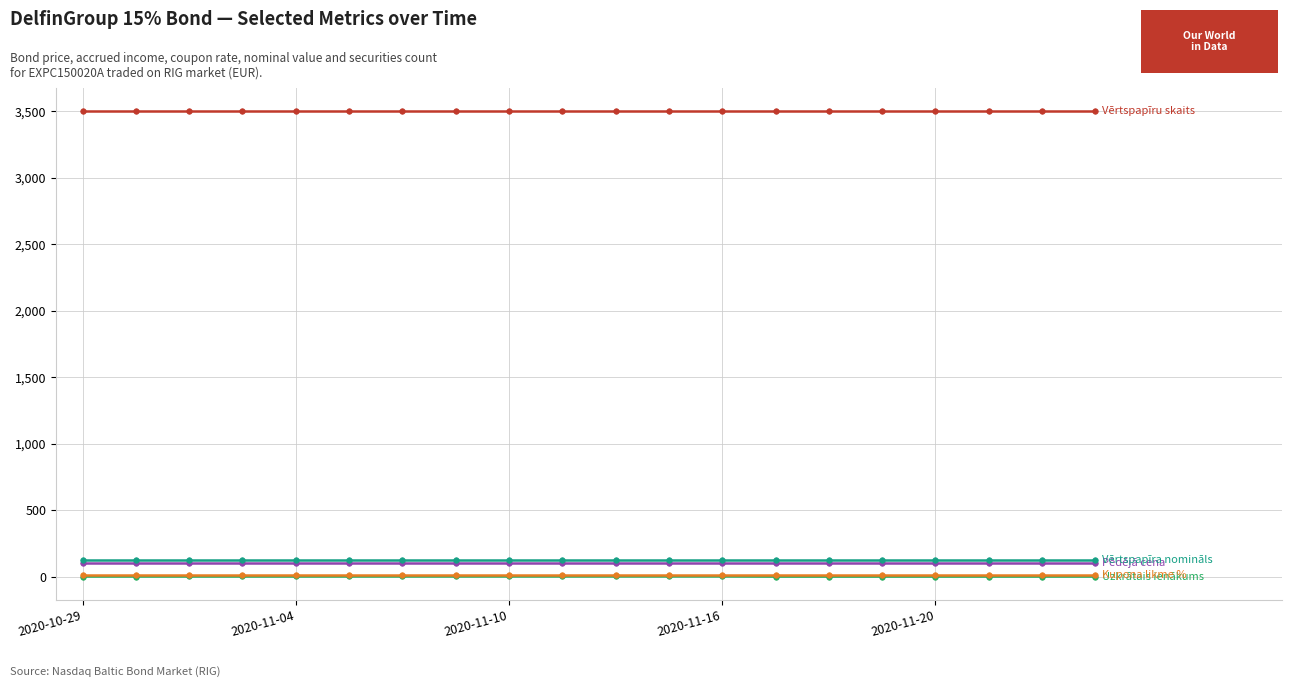

What is the maximum value shown in the chart?

3500.0